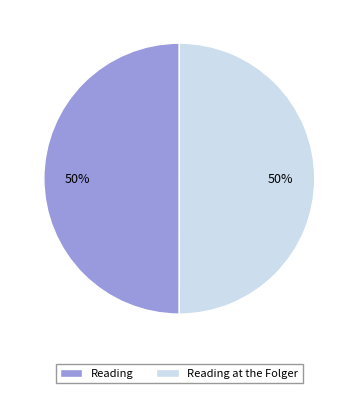

Is the sum of Reading and Reading at the Folger greater than half?

Yes